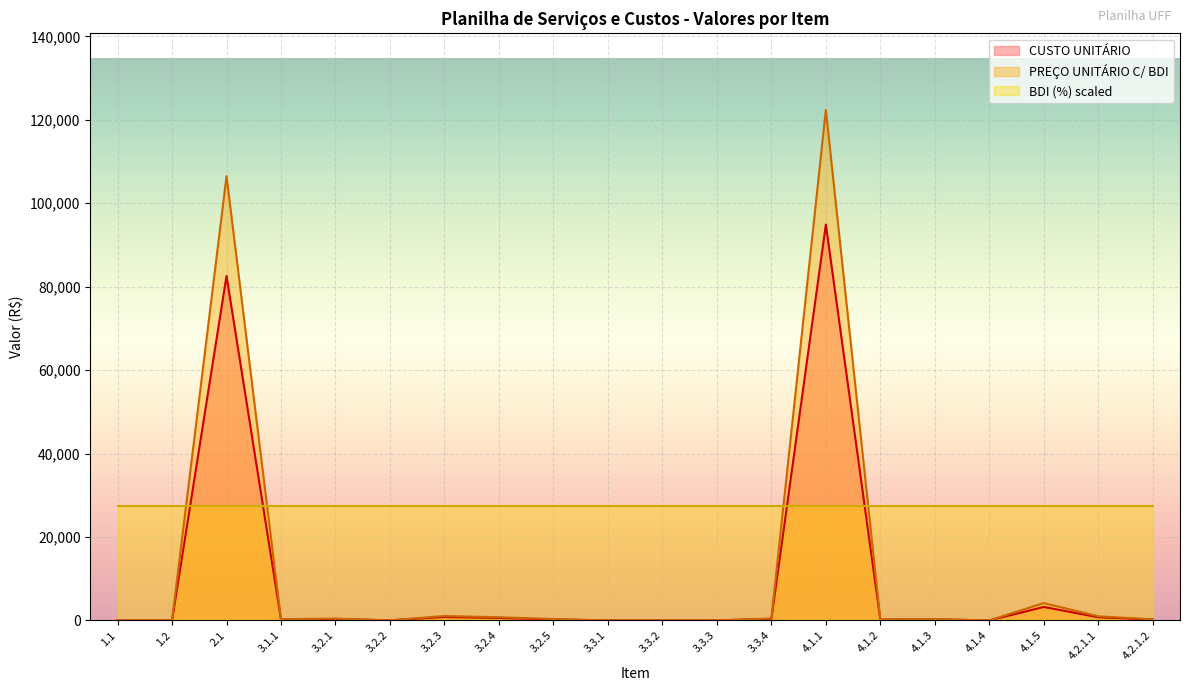

What are all the series names shown in the legend?

CUSTO UNITÁRIO, PREÇO UNITÁRIO C/ BDI, BDI (%) scaled